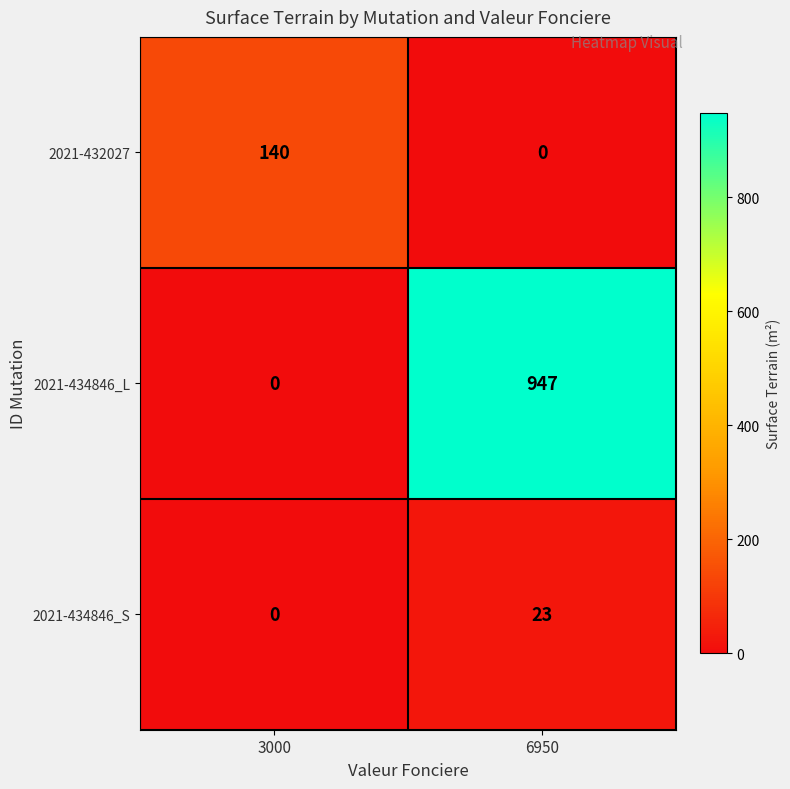

At which category is the sum across all series the highest?

6950